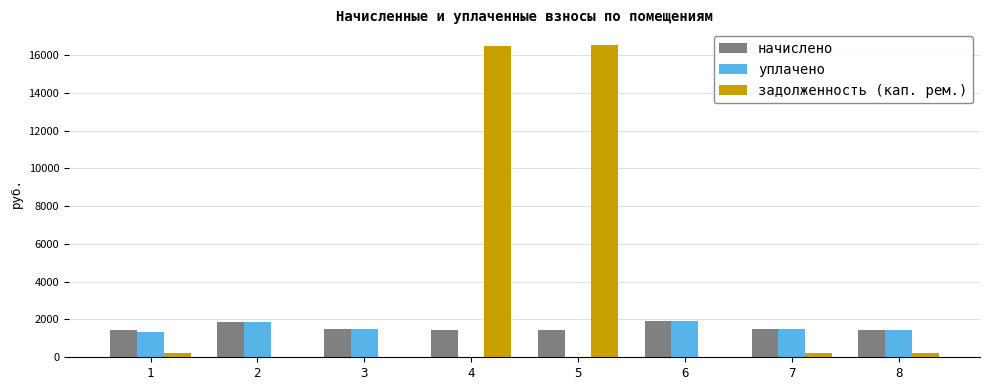

What is the sum of all уплачено values?

9588.9